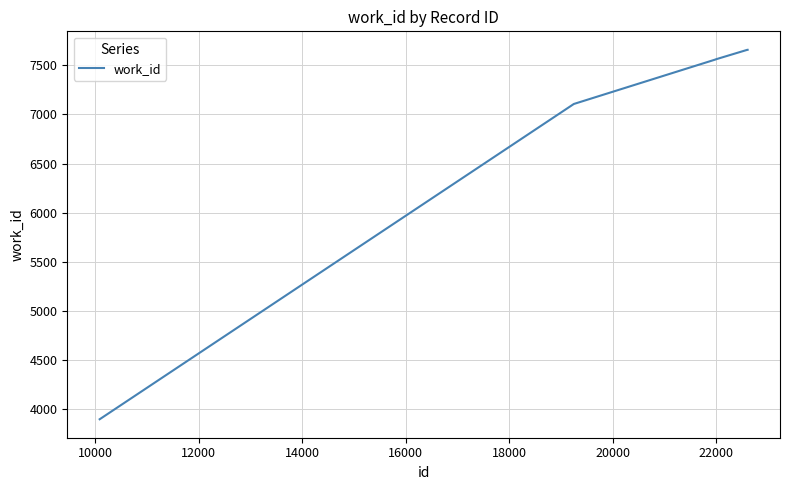

What is the maximum value shown in the chart?

7657